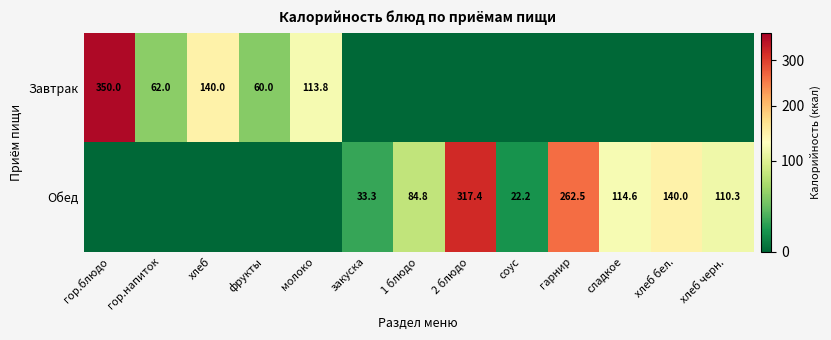

At which category does the chart reach its minimum across all series?

закуска